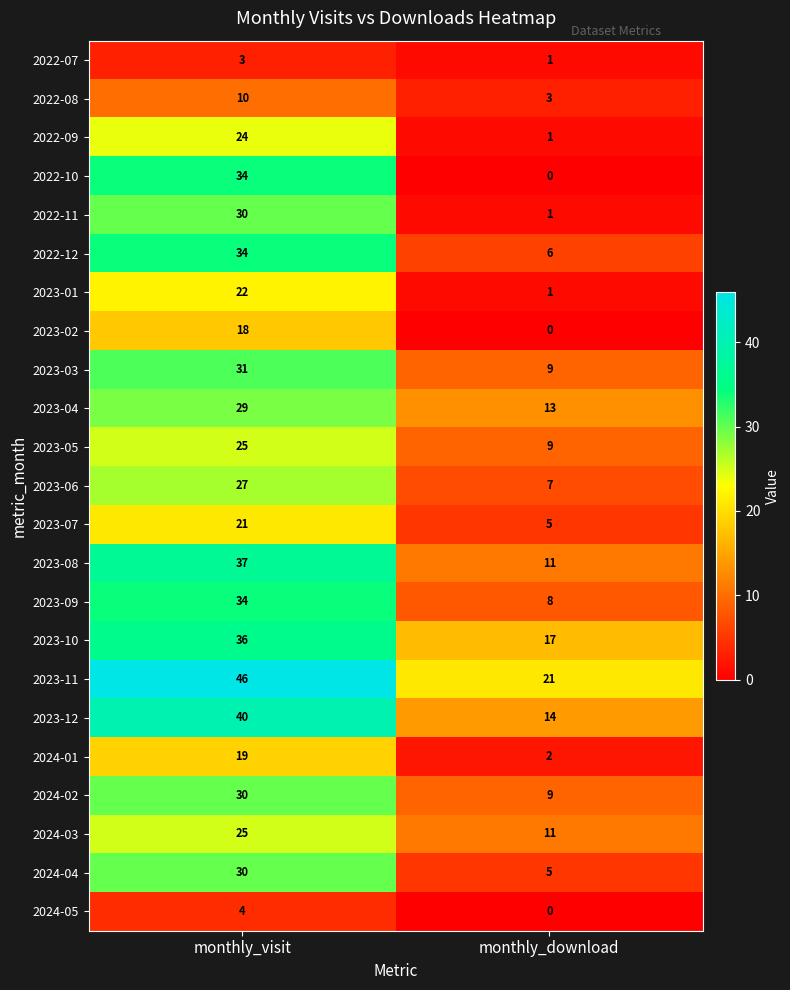

What is the average value of the 2023-03 series?

20